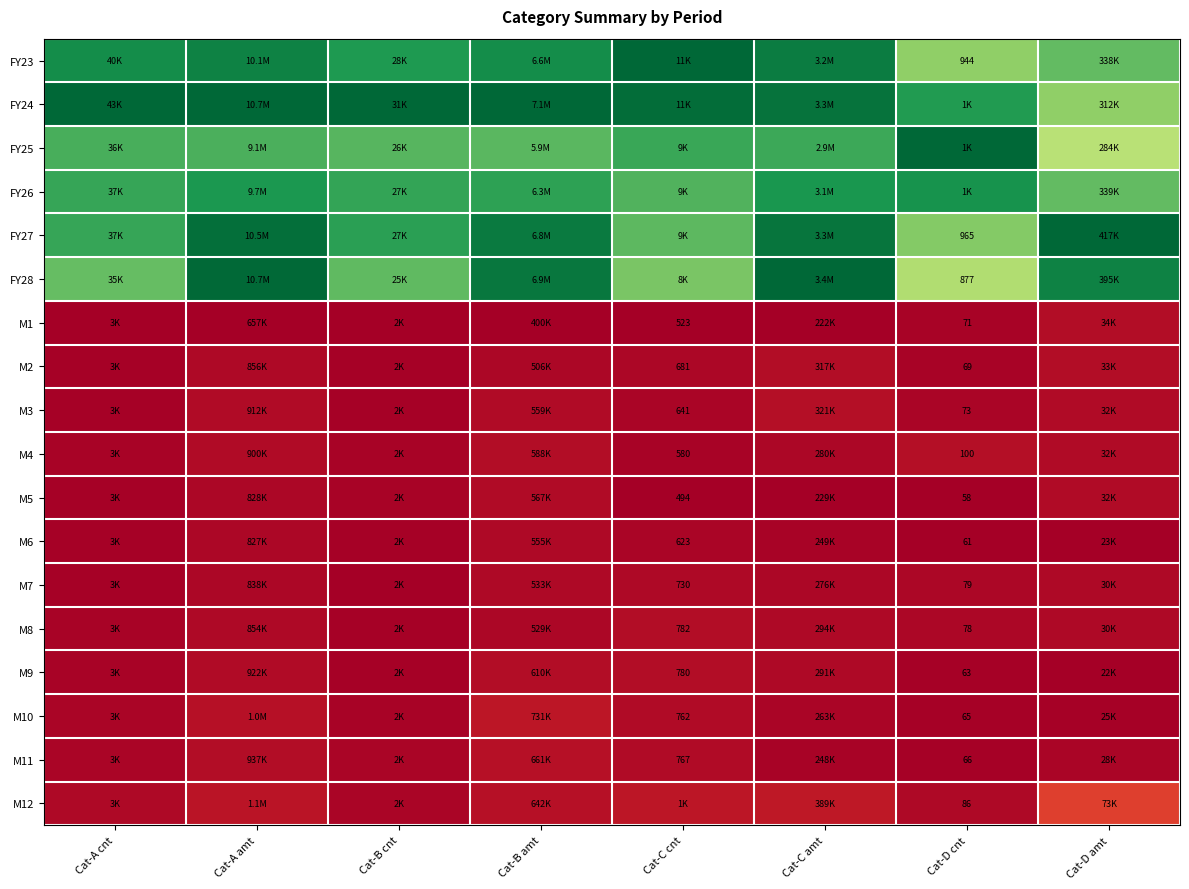

Rank the series at Cat-C cnt from highest to lowest value.

FY23, FY24, FY25, FY26, FY27, FY28, M12, M8, M9, M11, M10, M7, M2, M3, M6, M4, M1, M5